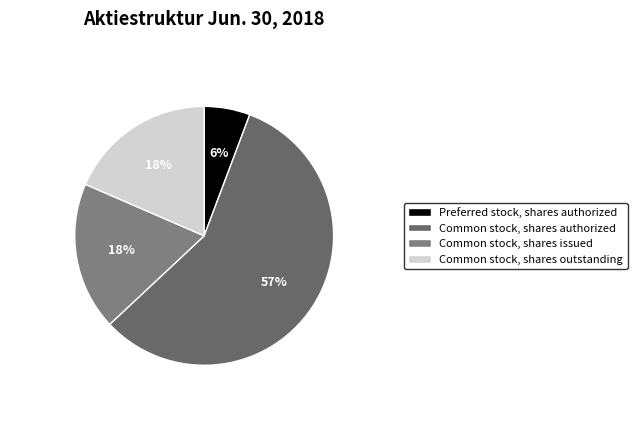

To the nearest percent, what is the difference between the Common stock, shares issued and Common stock, shares authorized slice percentages?

39%